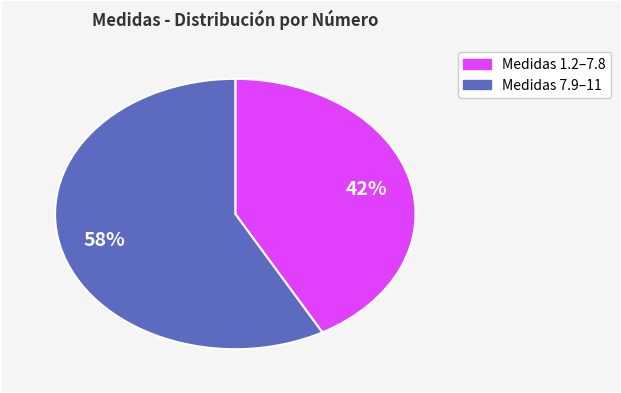

To the nearest percent, what is the average slice percentage?

50%